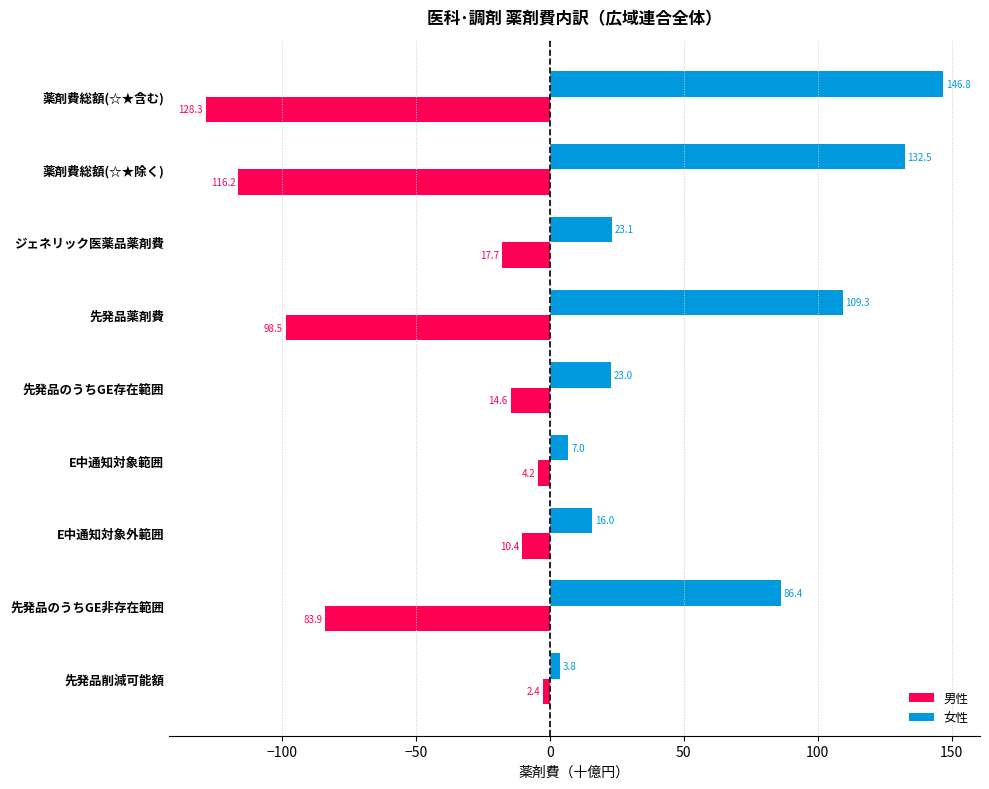

What is the difference between the maximum and minimum values in the 女性 series?

143.0